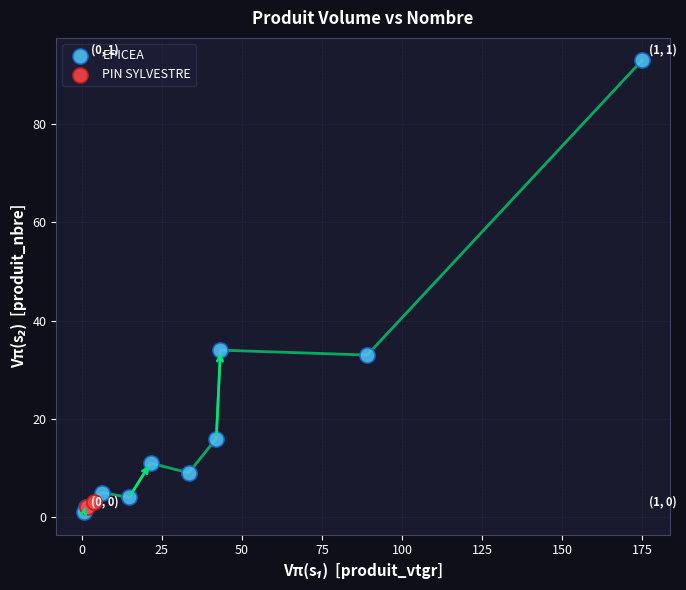

What are all the series names shown in the legend?

EPICEA, PIN SYLVESTRE